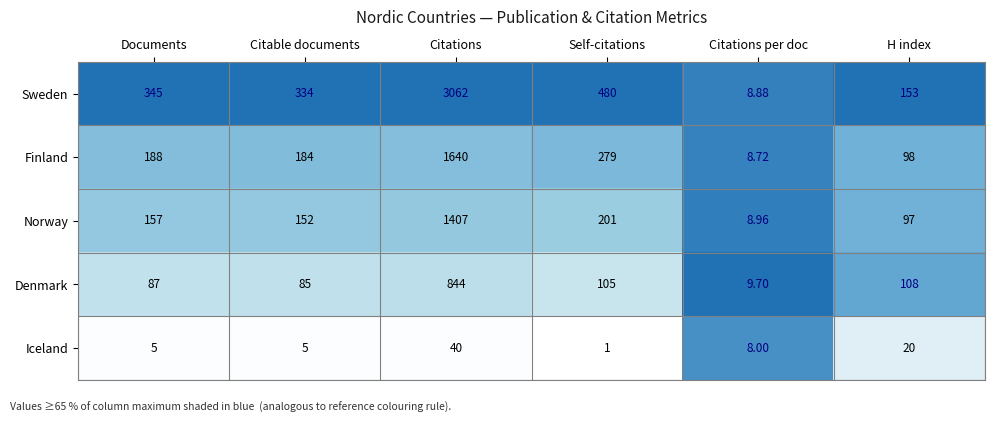

Is the value of Denmark at Self-citations greater than the value of Sweden at Self-citations?

No